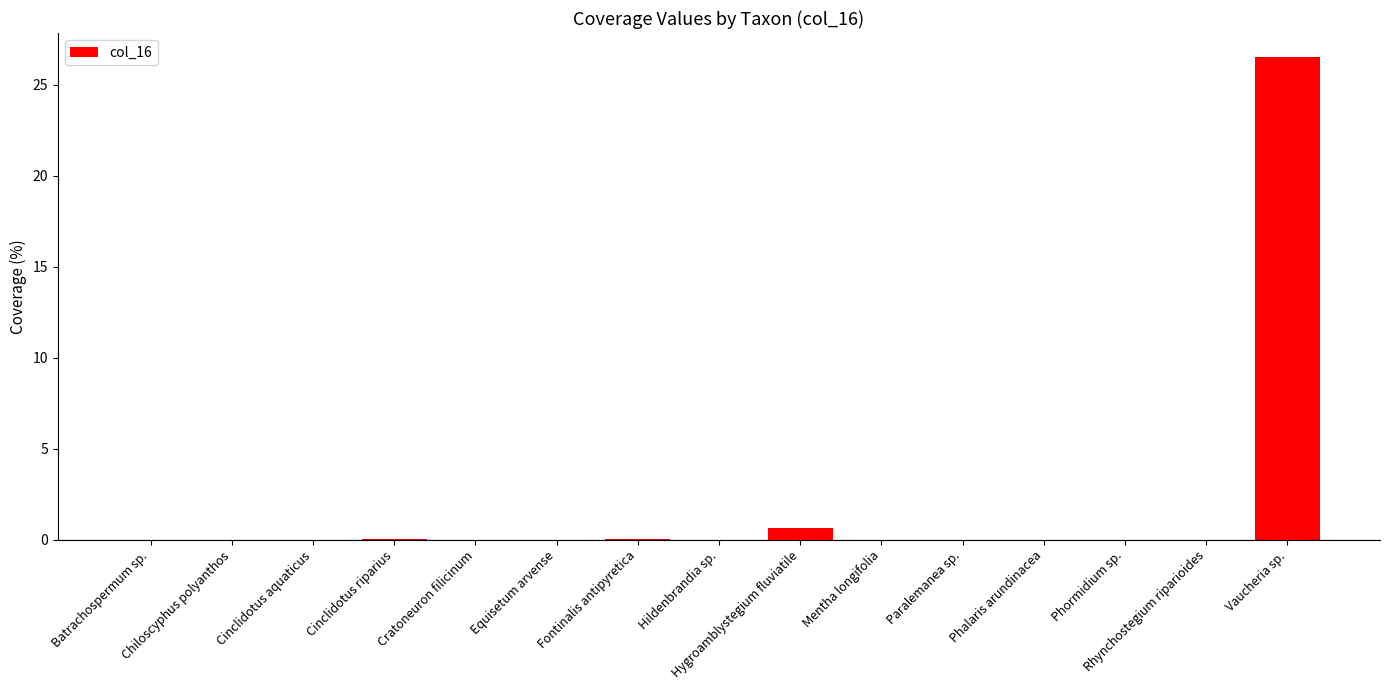

What is the sum of all values?

27.2